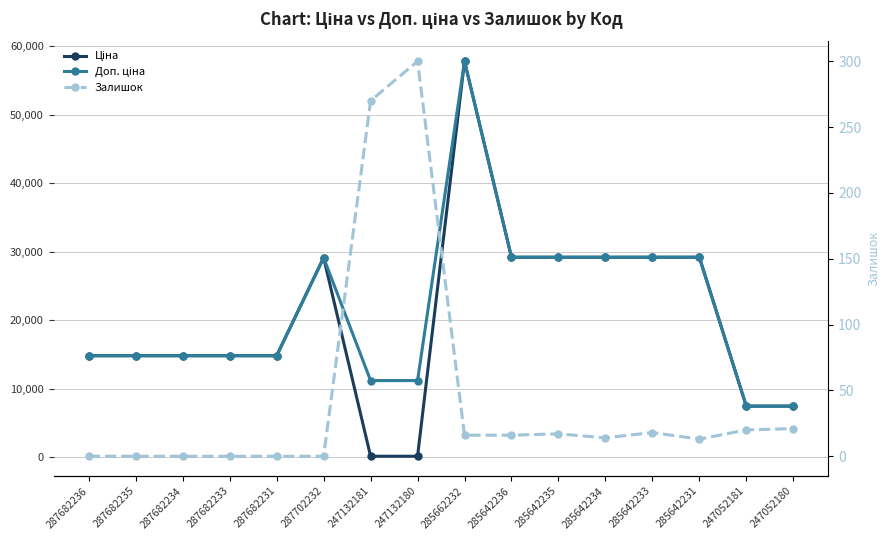

In Залишок, how many points are lower than both neighbors (excluding endpoints)?

2